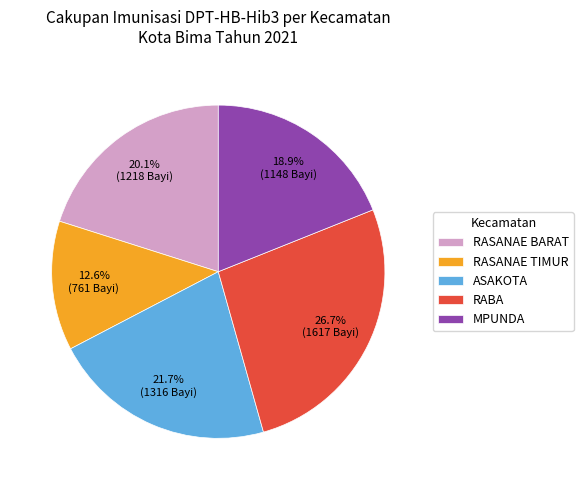

To the nearest percent, what is the difference between the largest and smallest slice percentages?

14%